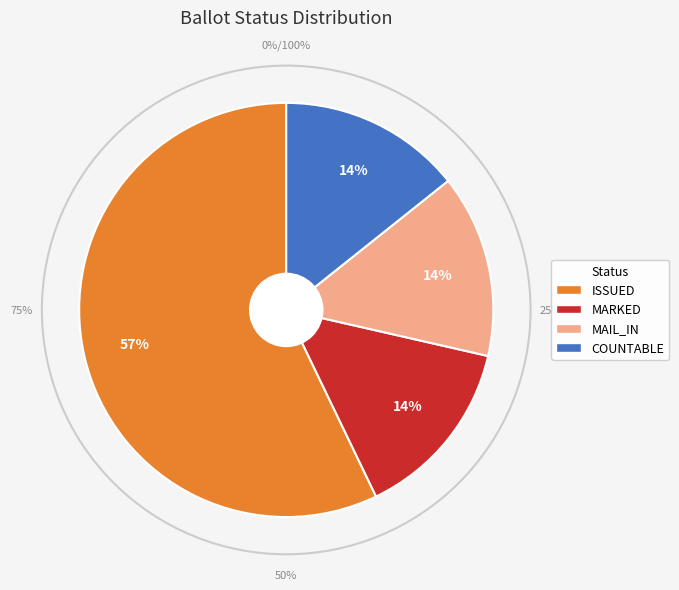

What portion of the pie excludes NOT_ISSUED?

100.0%